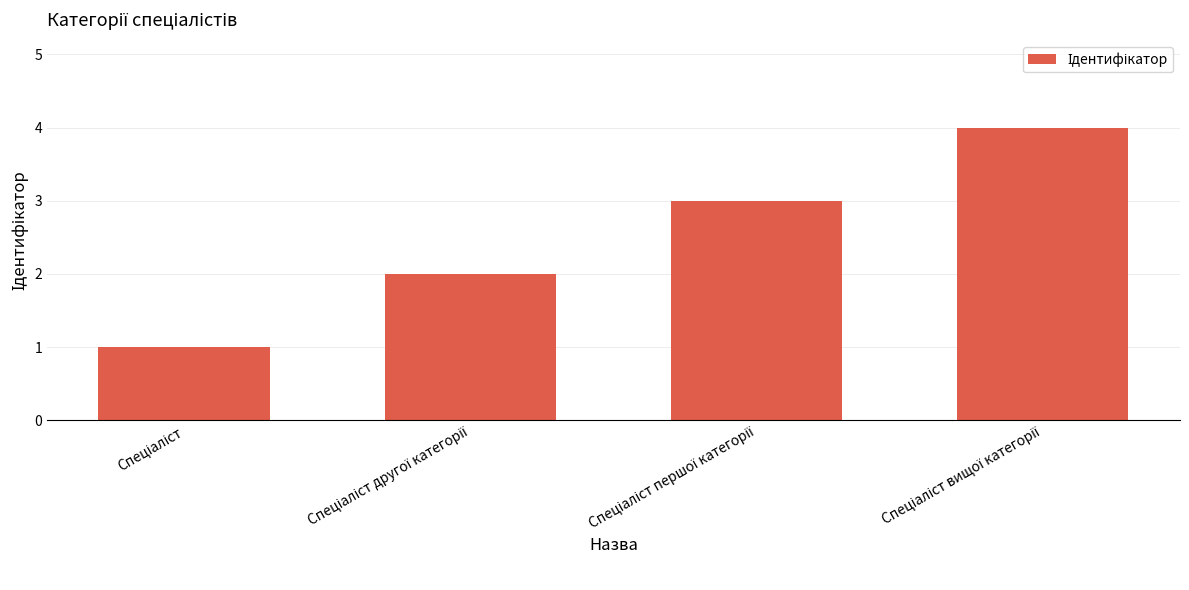

What is the sum of all values?

10